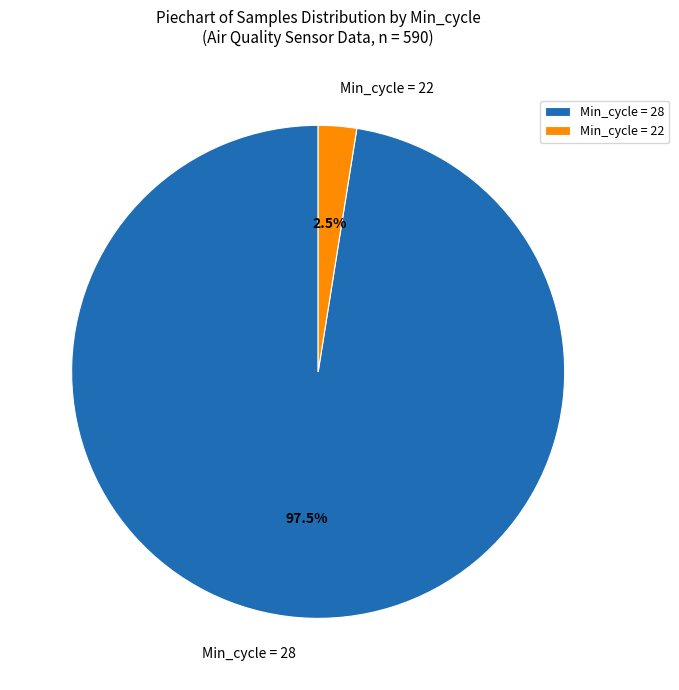

What is the largest slice in the pie chart?

Min_cycle = 28